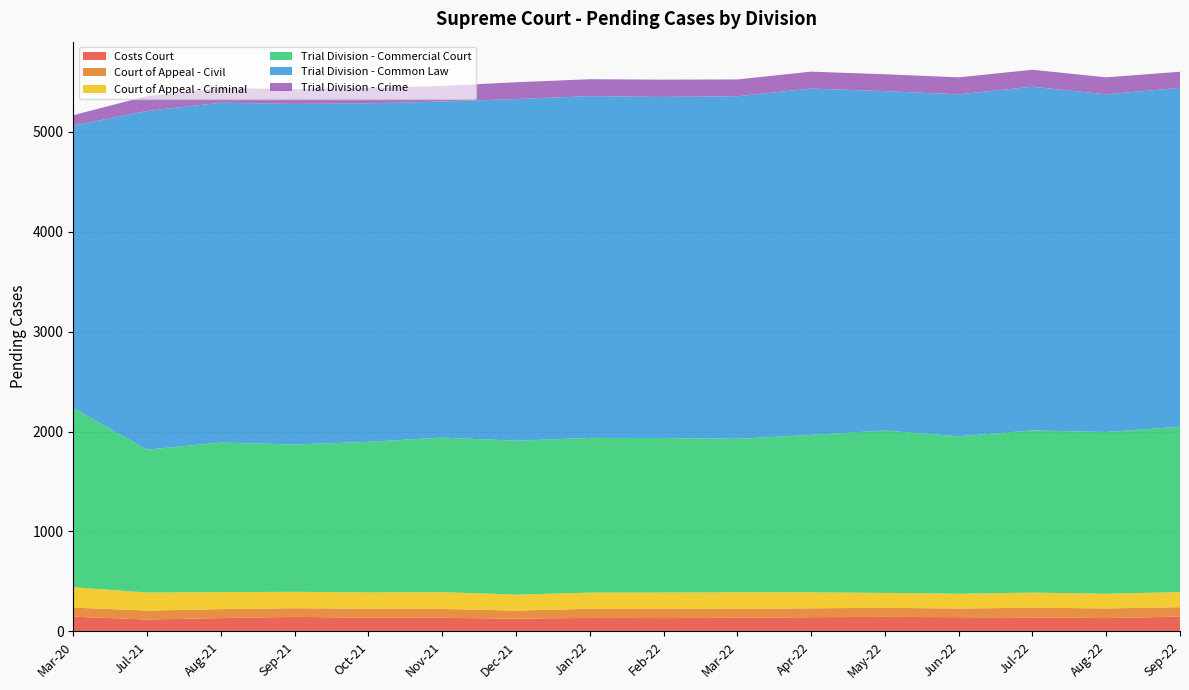

Reading right to left, what are all the values shown in this chart?

Costs Court: 148	133	140	142	145	142	136	133	135	127	136	137	145	133	119	147
Court of Appeal - Civil: 94	97	97	87	91	89	89	96	91	81	89	90	87	90	89	91
Court of Appeal - Criminal: 151	147	151	148	149	160	166	160	162	160	168	163	164	170	181	204
Trial Division - Commercial Court: 1655	1618	1623	1575	1625	1575	1536	1546	1548	1540	1546	1507	1474	1497	1429	1793
Trial Division - Common Law: 3391	3379	3439	3422	3396	3466	3428	3413	3420	3419	3363	3387	3408	3400	3390	2827
Trial Division - Crime: 161	170	170	170	169	169	168	173	169	168	156	155	148	147	149	103